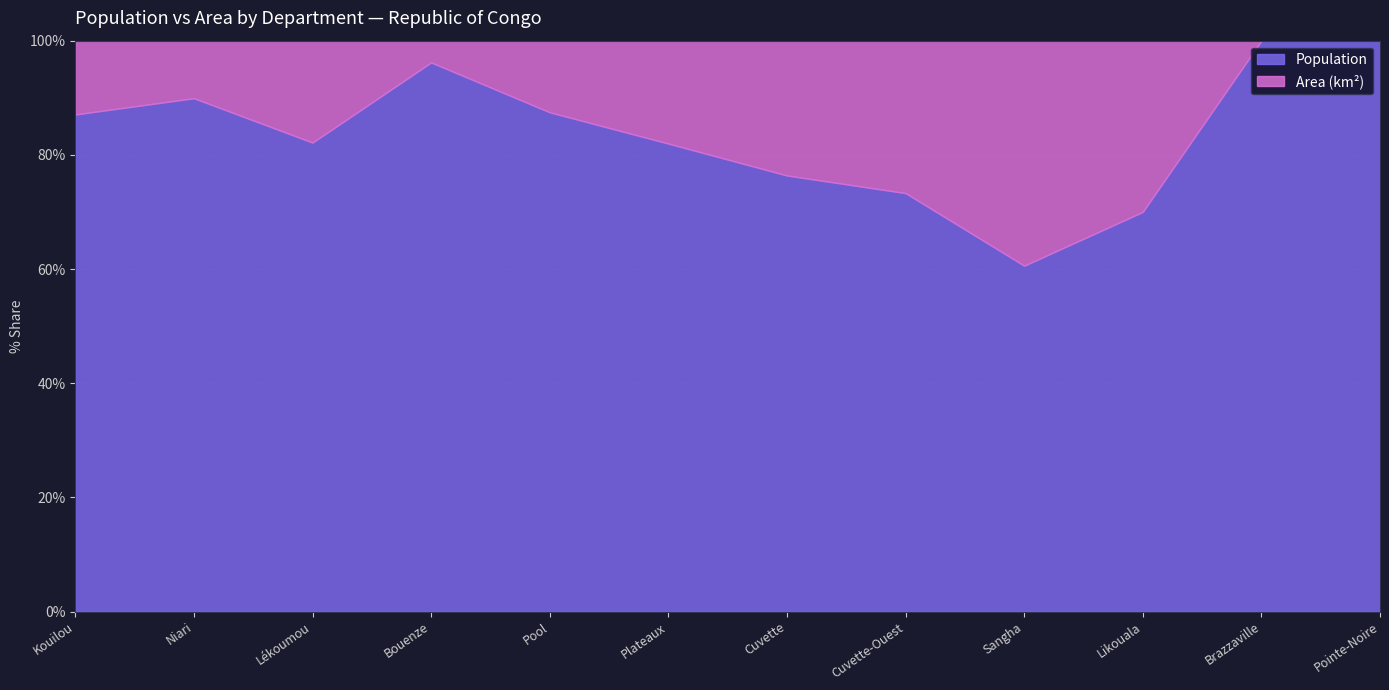

What is the lowest value of the Population series?

60.6